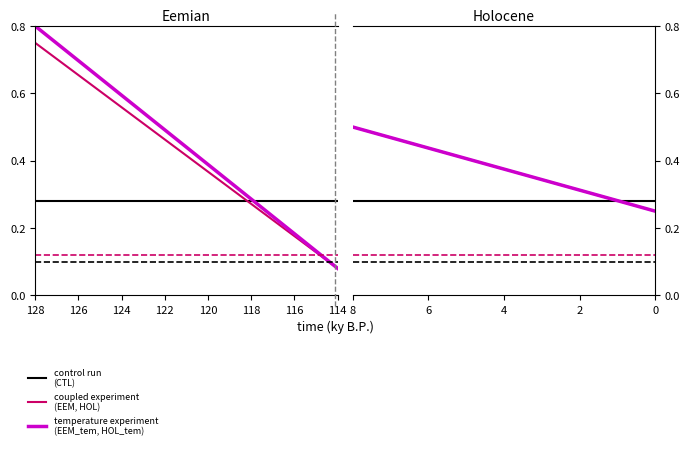

Count the coupled experiment
(EEM, HOL) values in the range 0 to 1.

15